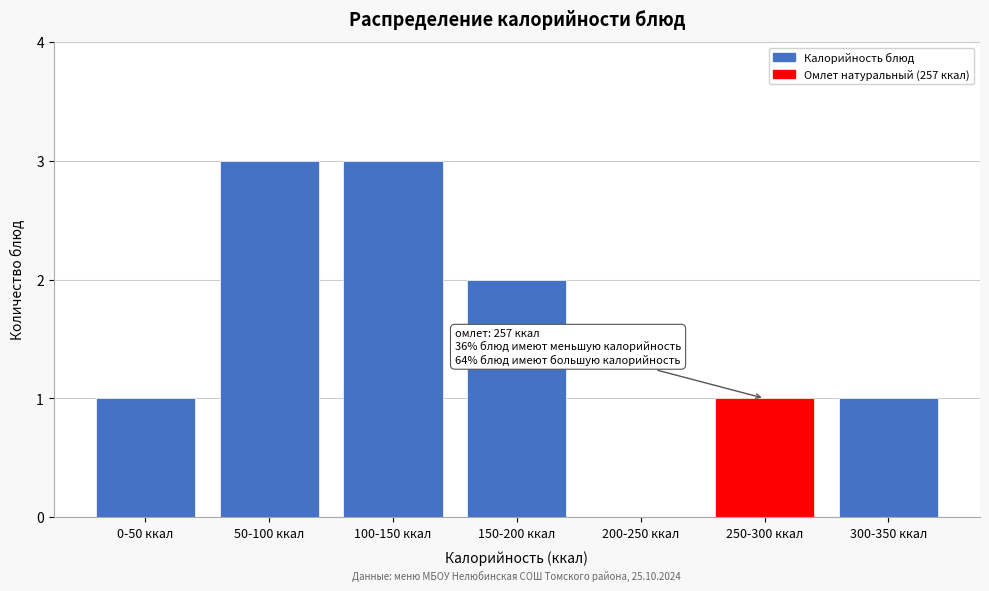

Reading left to right, what are all the values shown in this chart?

0-50 ккал=1	50-100 ккал=3	100-150 ккал=3	150-200 ккал=2	200-250 ккал=0	250-300 ккал=1	300-350 ккал=1